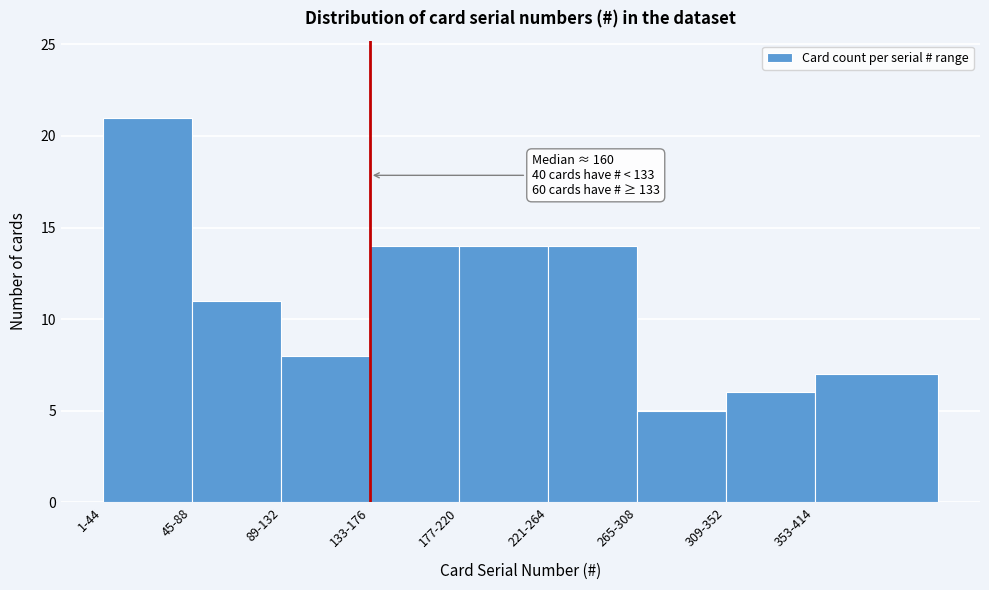

Reading left to right, transcribe all the data shown in this chart.

1-44=21	45-88=11	89-132=8	133-176=14	177-220=14	221-264=14	265-308=5	309-352=6	353-414=7